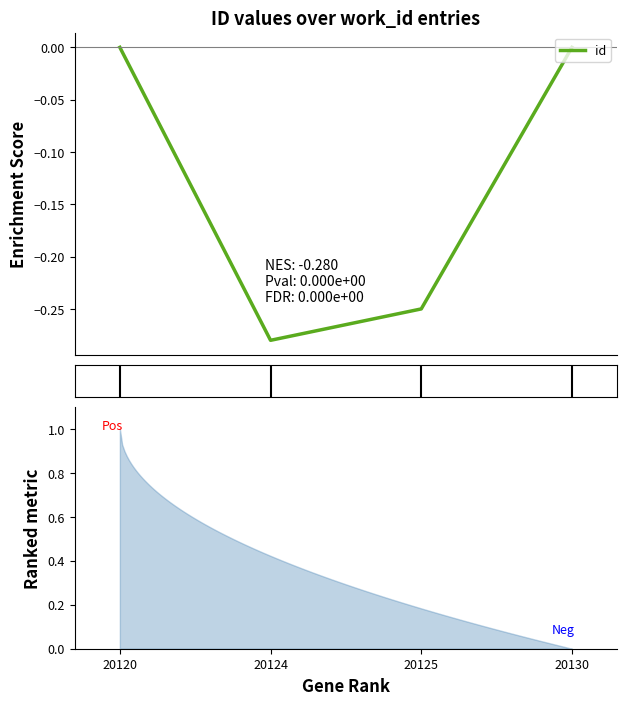

Count the number of categories in the chart.

4